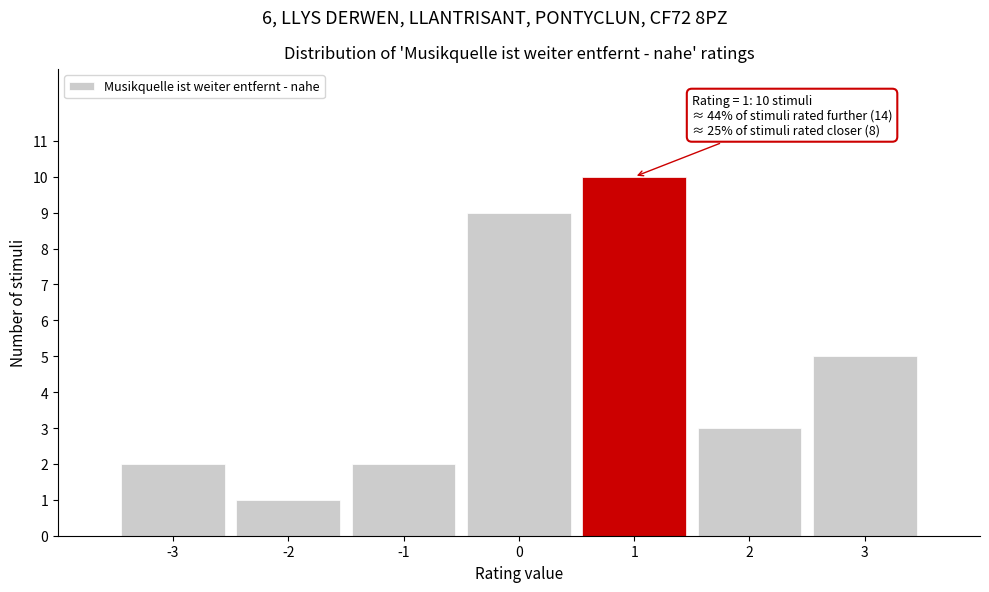

Reading left to right, what are all the values shown in this chart?

2	1	2	9	10	3	5